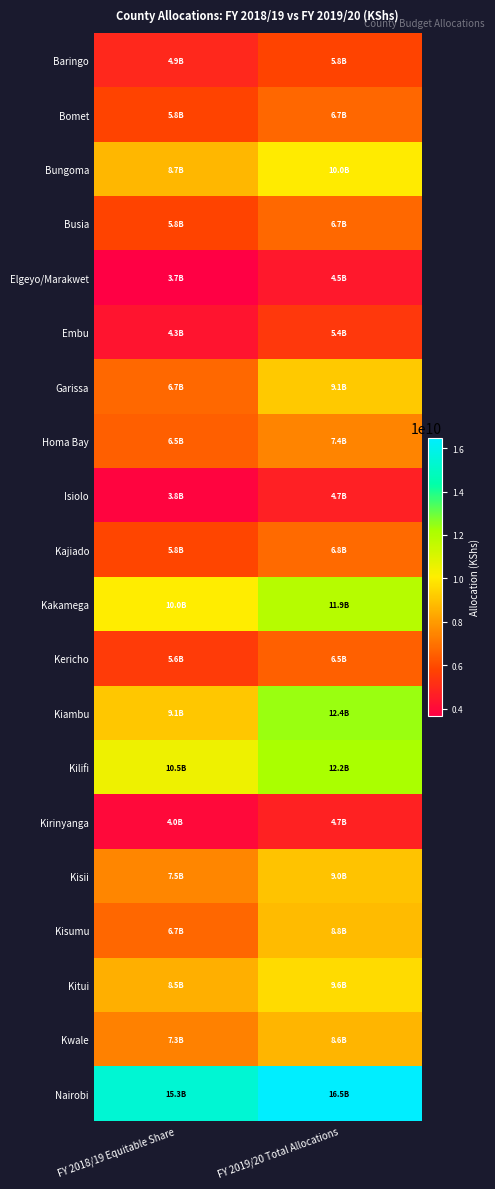

Which has a higher value, FY 2018/19 Equitable Share or FY 2019/20 Total Allocations?

FY 2019/20 Total Allocations